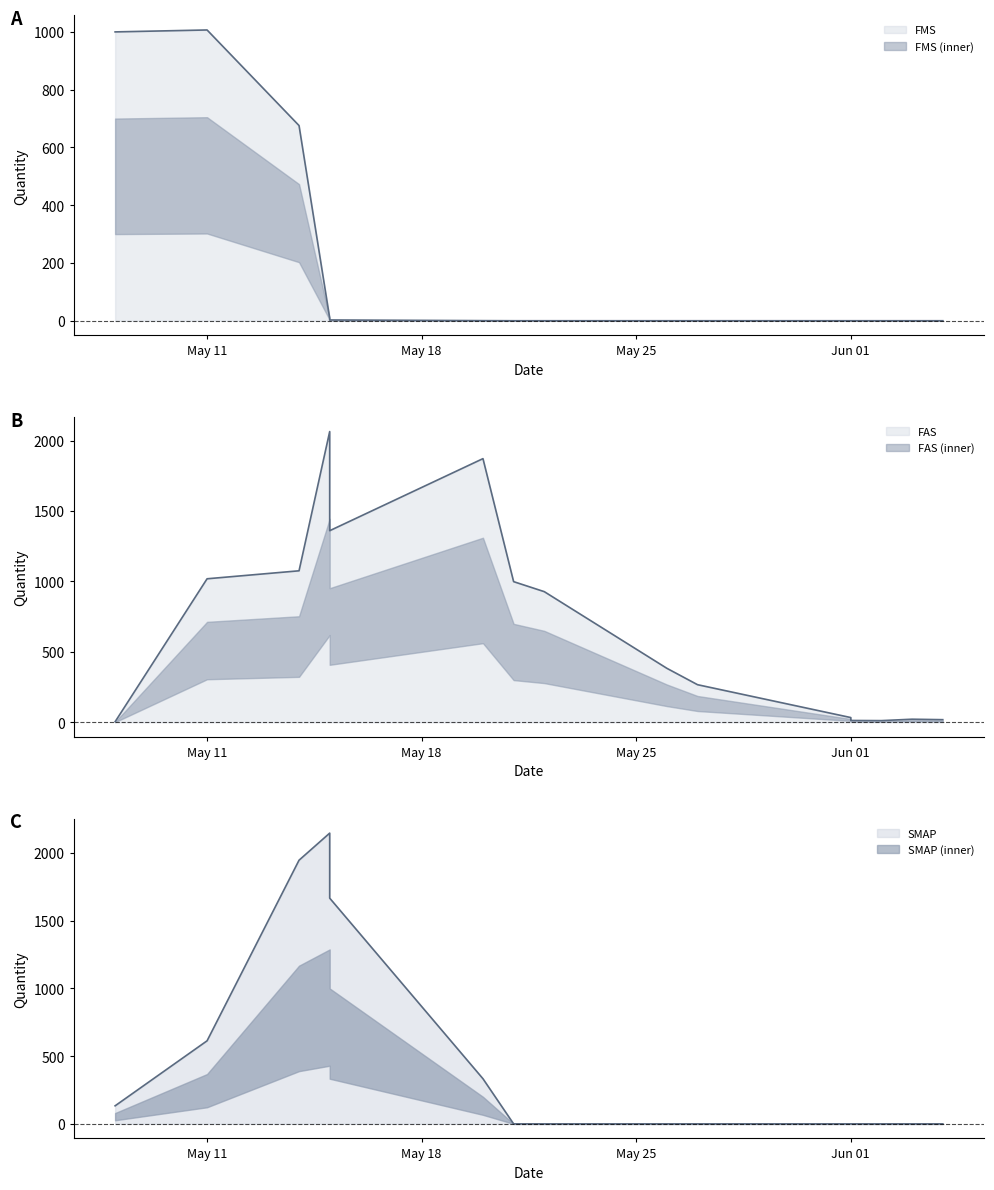

How many SMAP values are between 0 and 400?

12